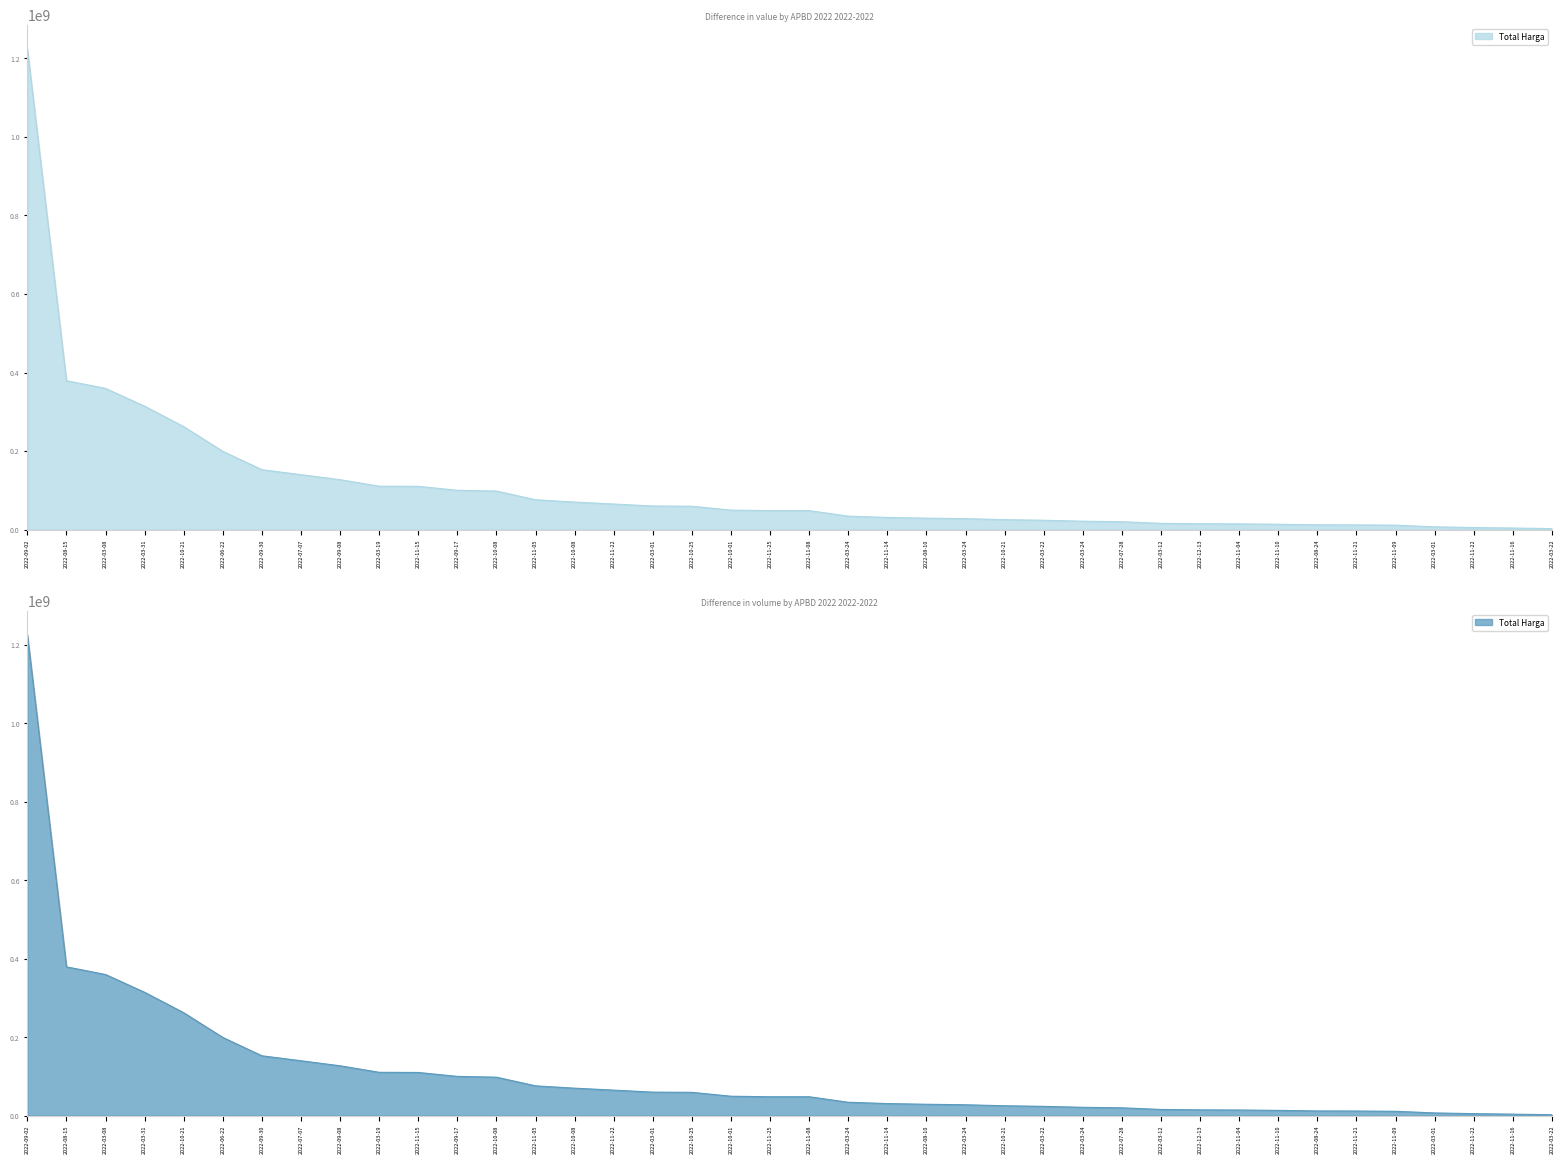

How many values are below 48140000?

19